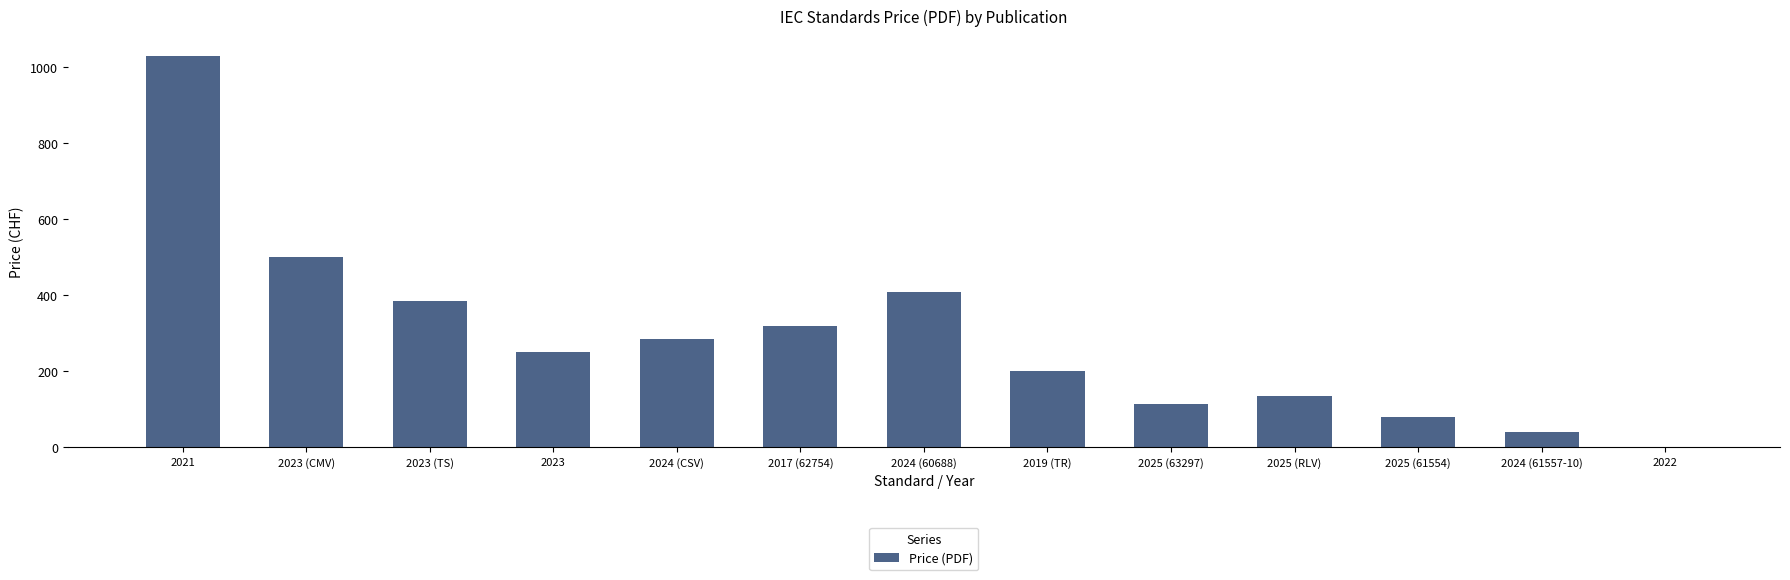

The chart shows a value of 410 at 2024 (60688). True or false?

True